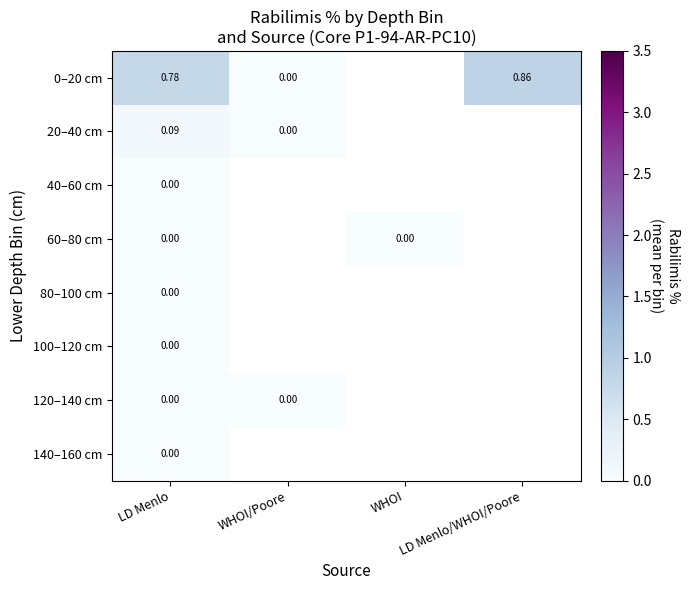

What is the maximum value for 0–20 cm?

0.9